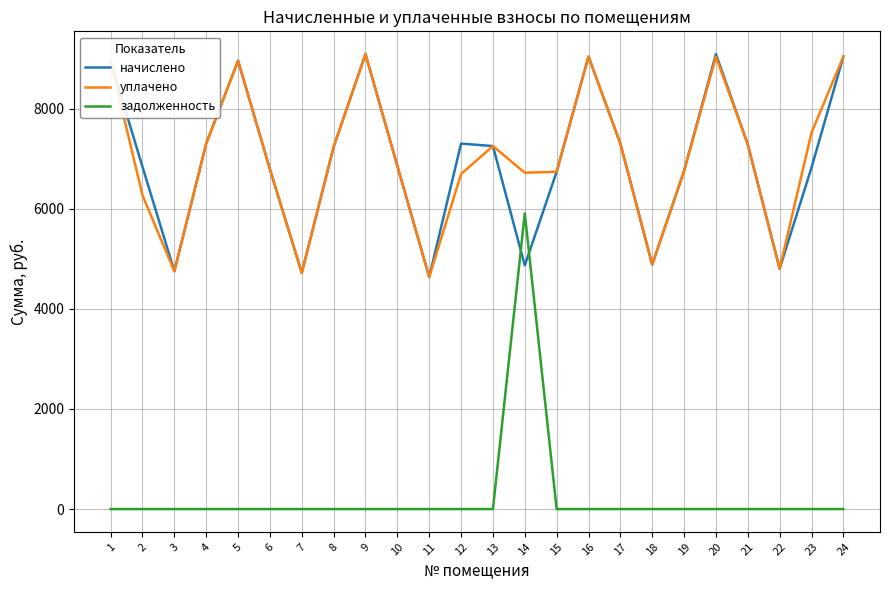

What is the total value across all series at 2?

13108.6